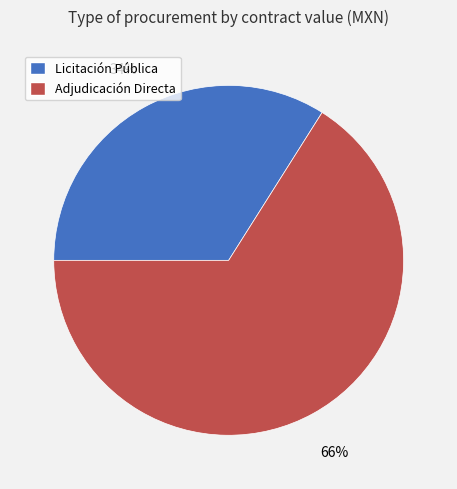

To the nearest percent, what is the difference between the largest and smallest slice percentages?

32%